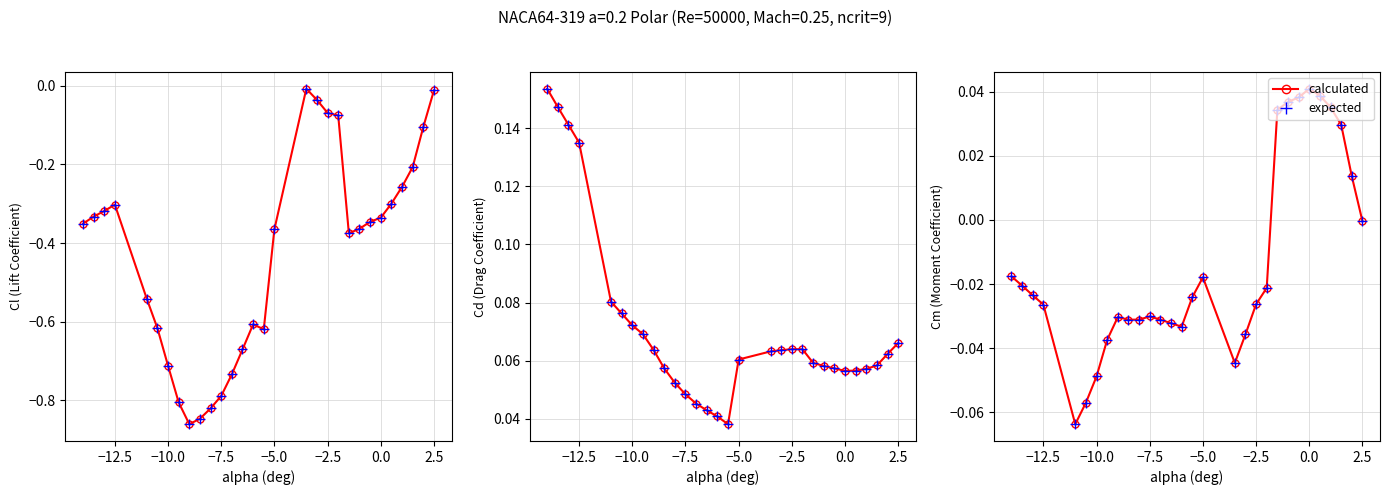

The expected series shows 0.1 at 0.0. True or false?

False